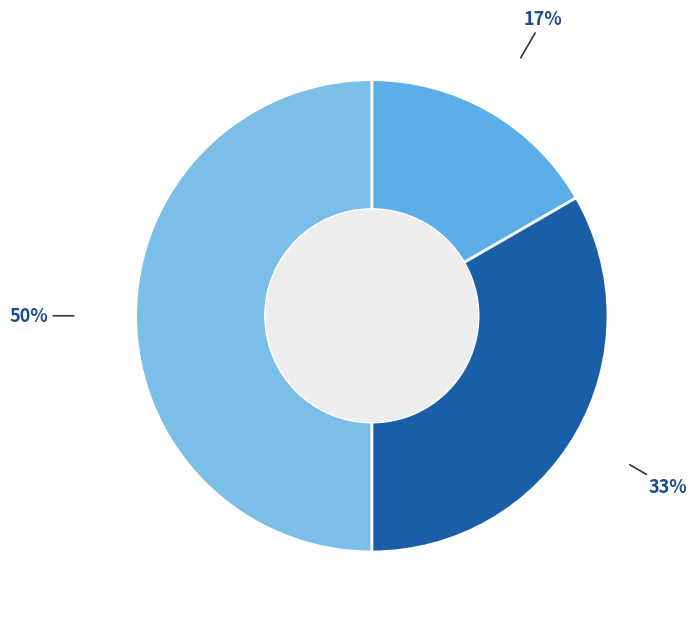

Count the number of slices in the pie.

3